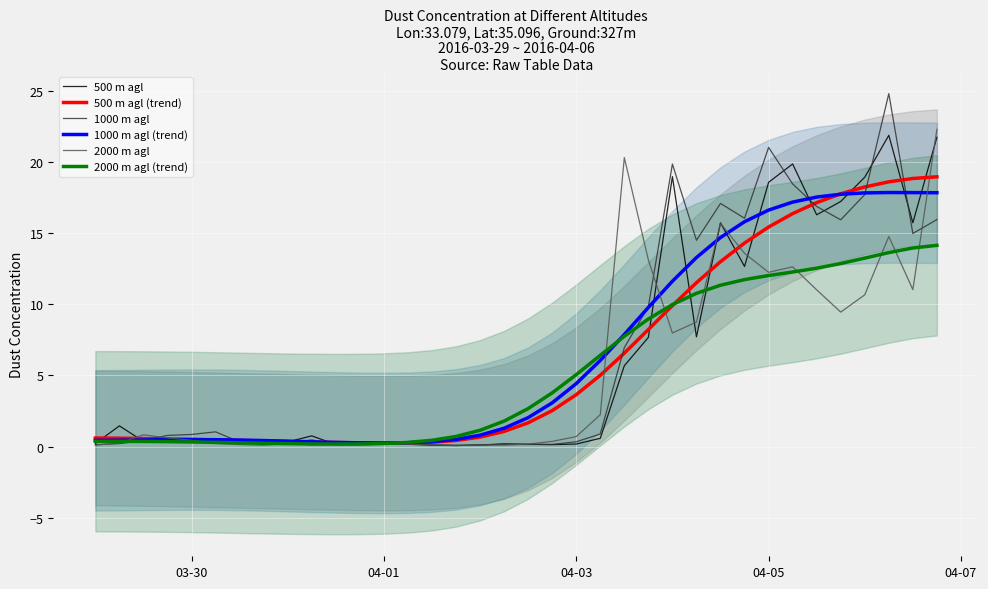

What is the greatest value displayed?

24.8